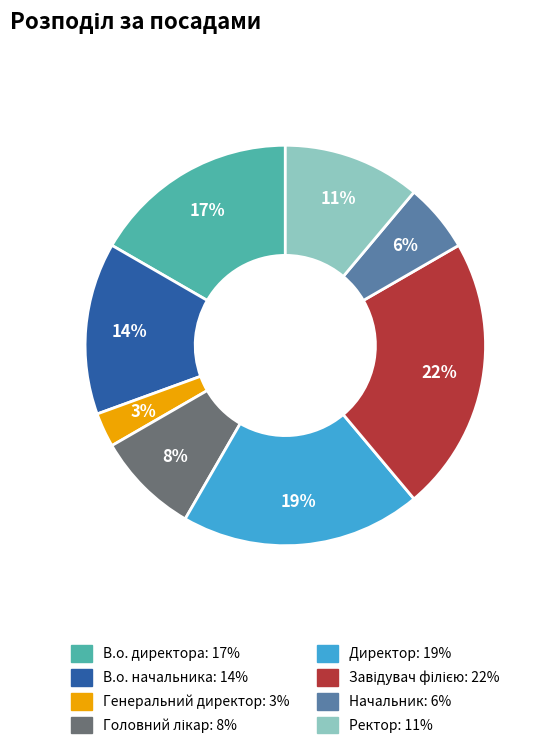

Combined, do Ректор and В.о. начальника account for over 50%?

No